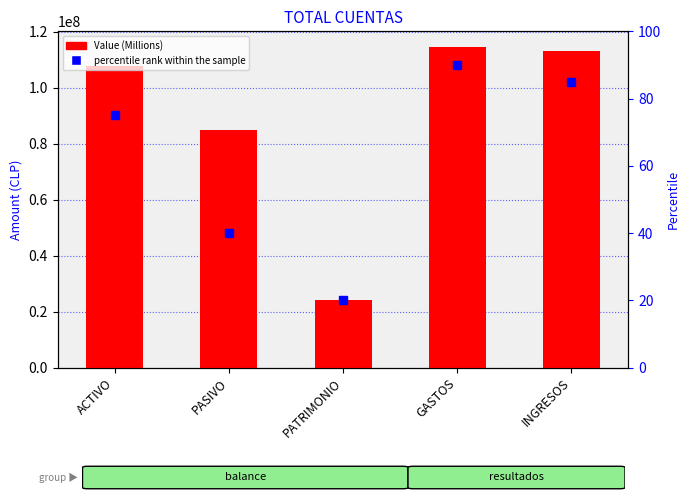

Does the chart contain any negative values?

No